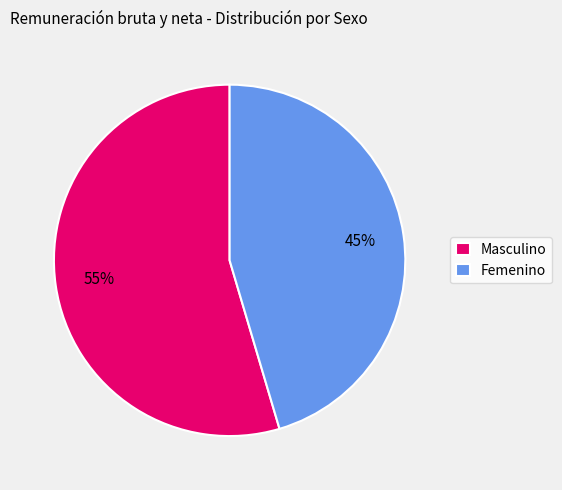

Is it true that Femenino is 45% of the pie?

True